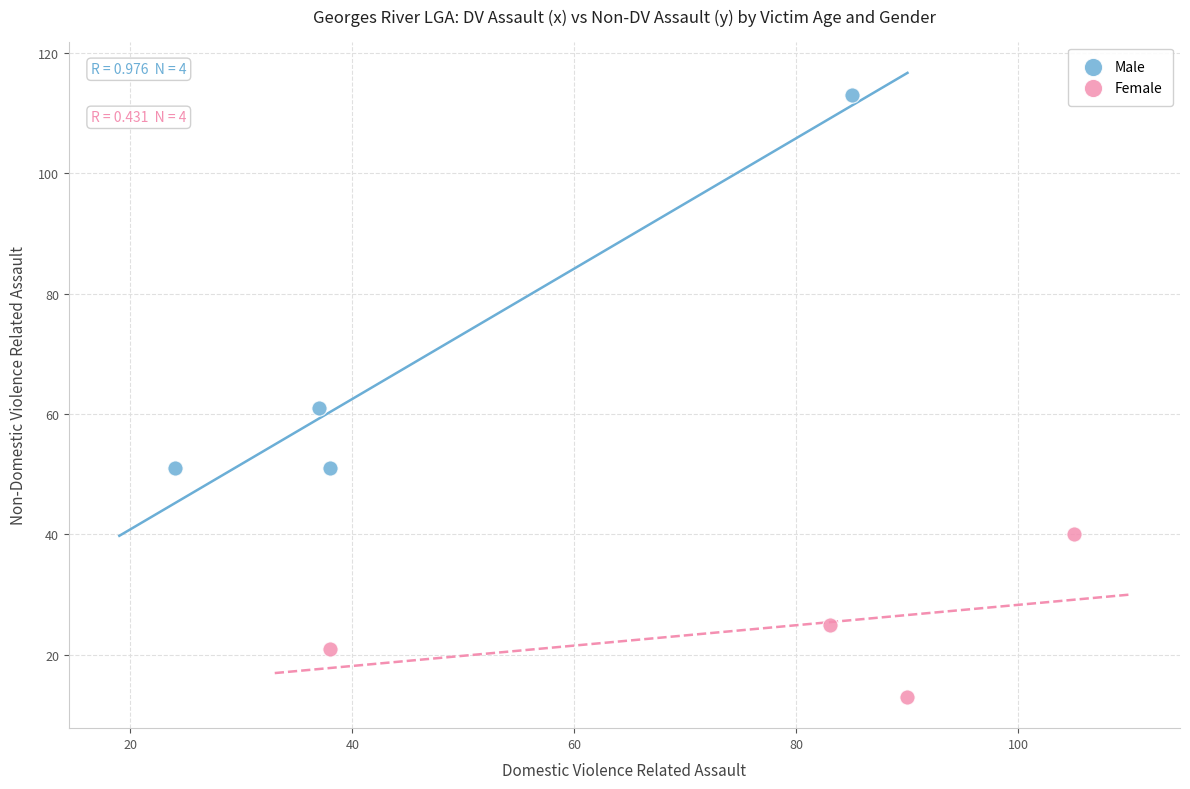

Which series contains the highest Y value?

Male